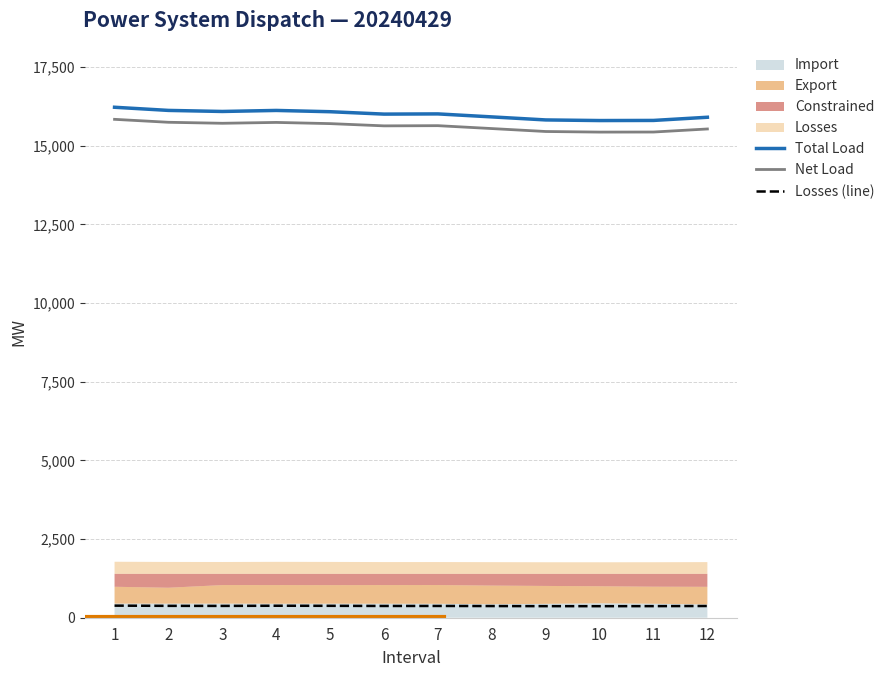

At which label does Losses (line) reach its peak?

1